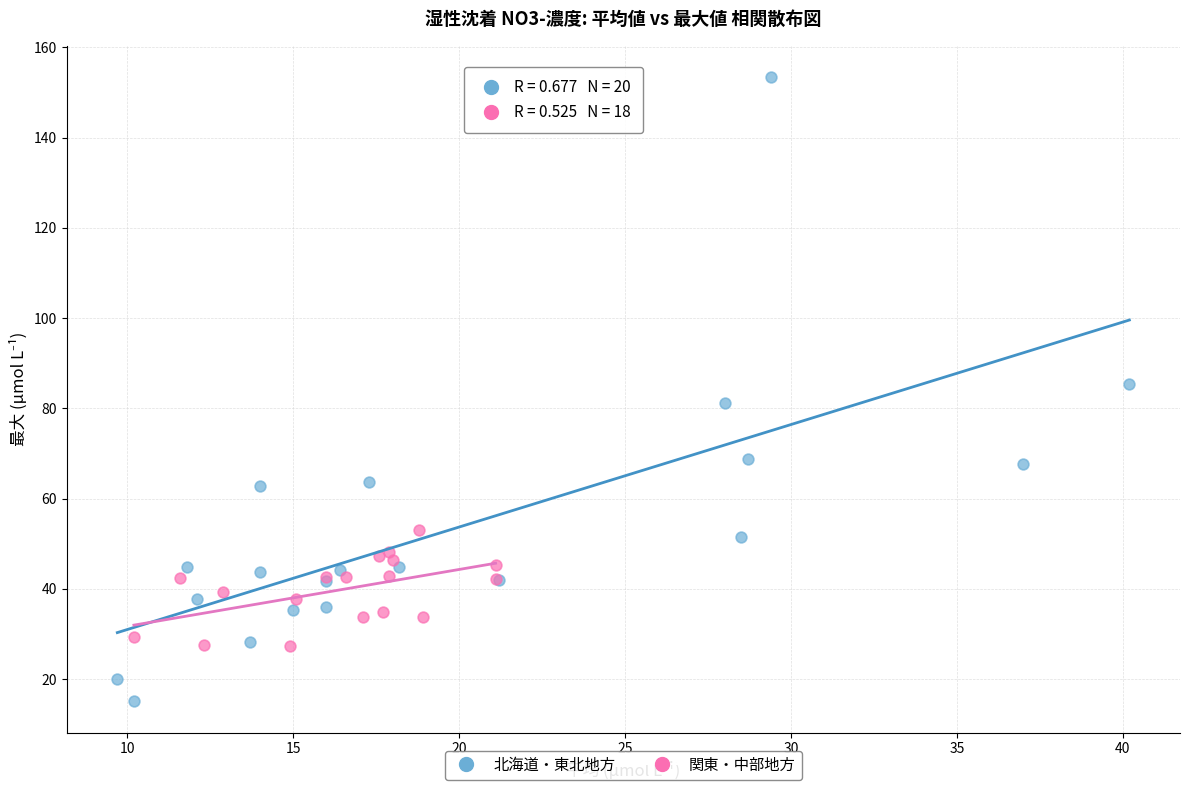

Which series has the largest Y range (max minus min)?

北海道・東北地方